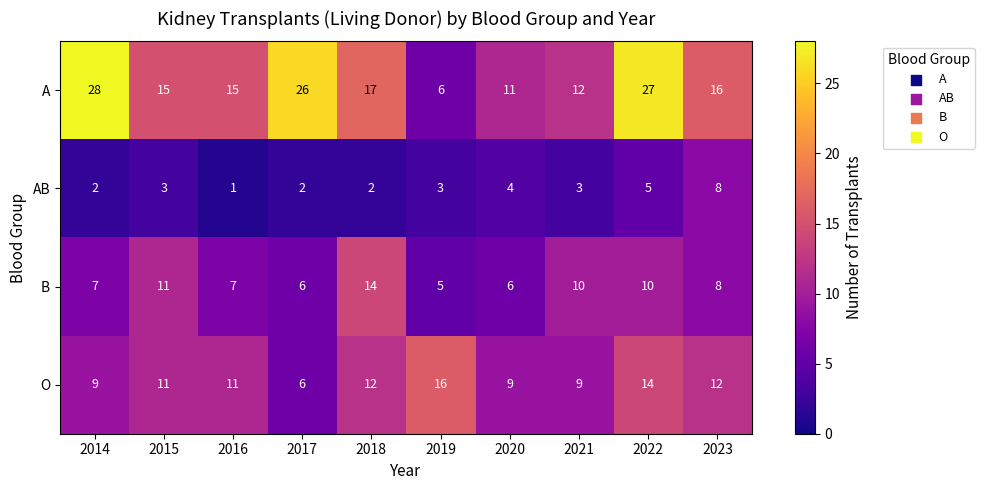

Read the A value at 2023, to the nearest 10.

20